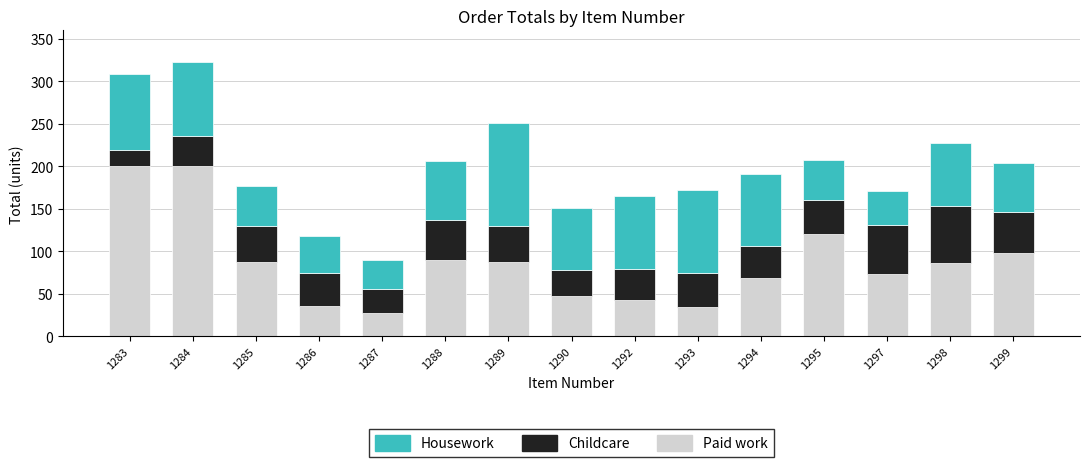

What is the total value across all series at 1294?

191